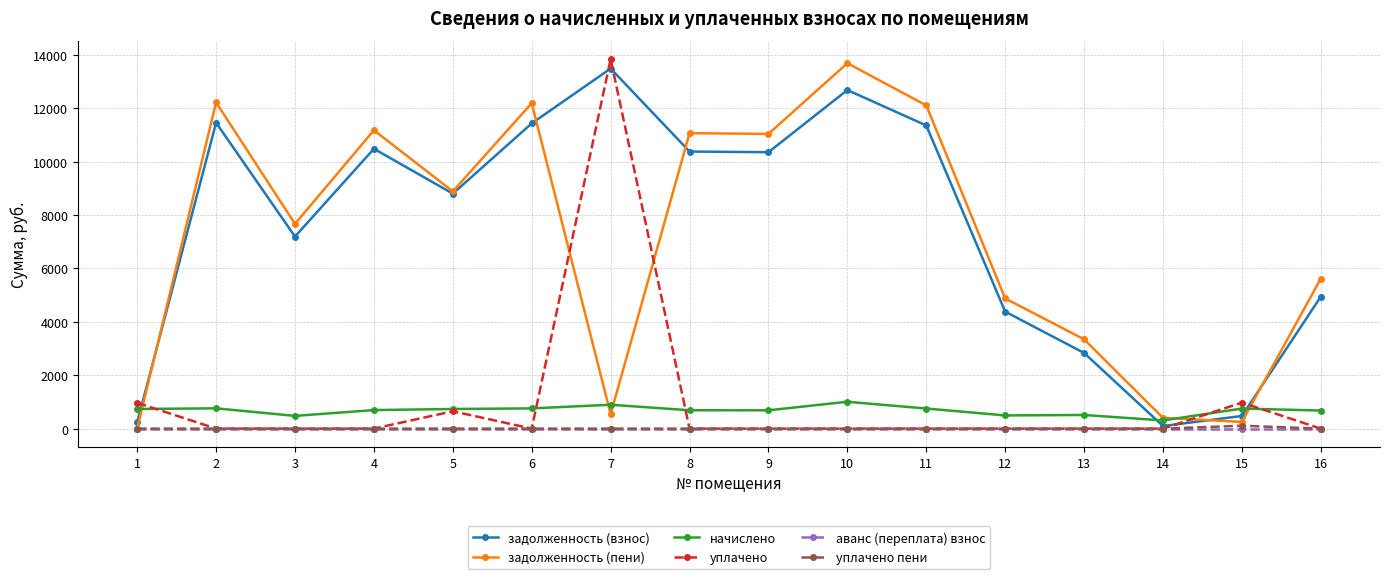

Where do задолженность (пени) and уплачено пени first cross each other?

1 and 2